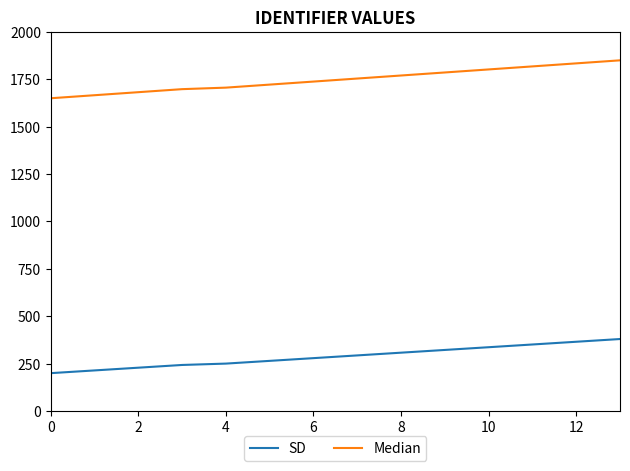

True or false: SD and Median cross at least once.

False